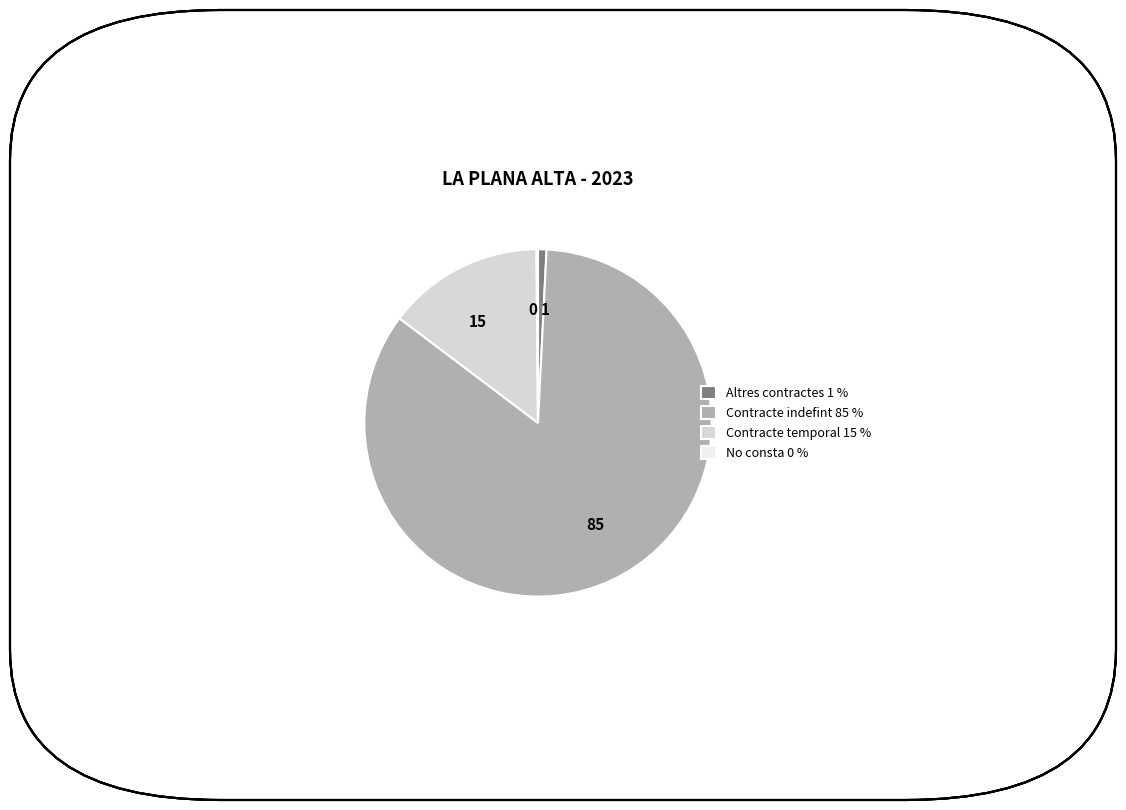

Which category has the biggest portion of the pie?

Contracte indefint